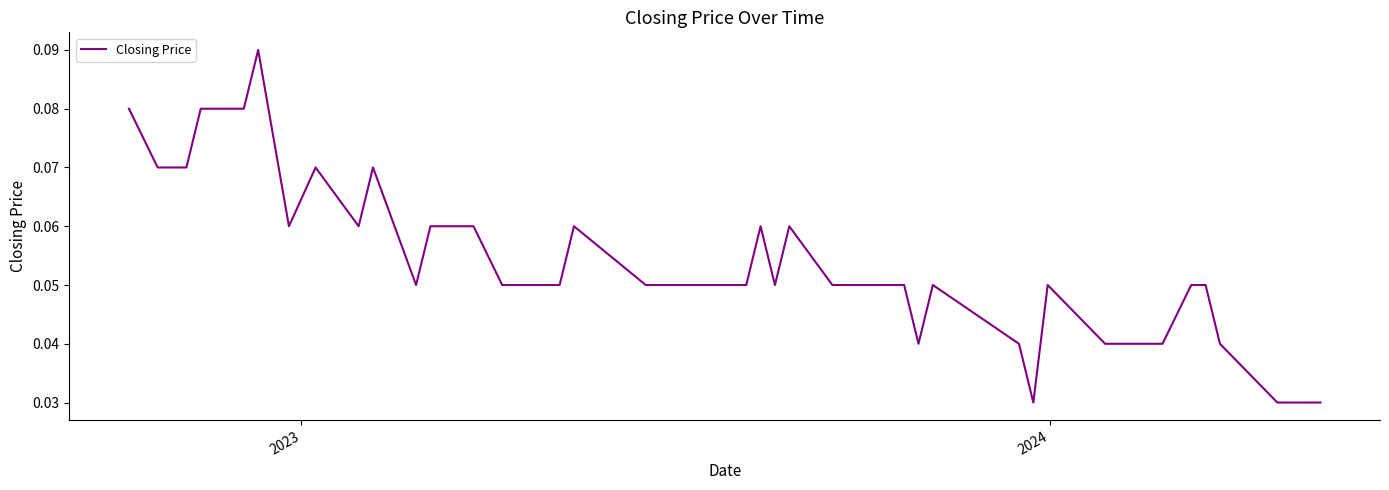

How many lines are shown in the chart?

1